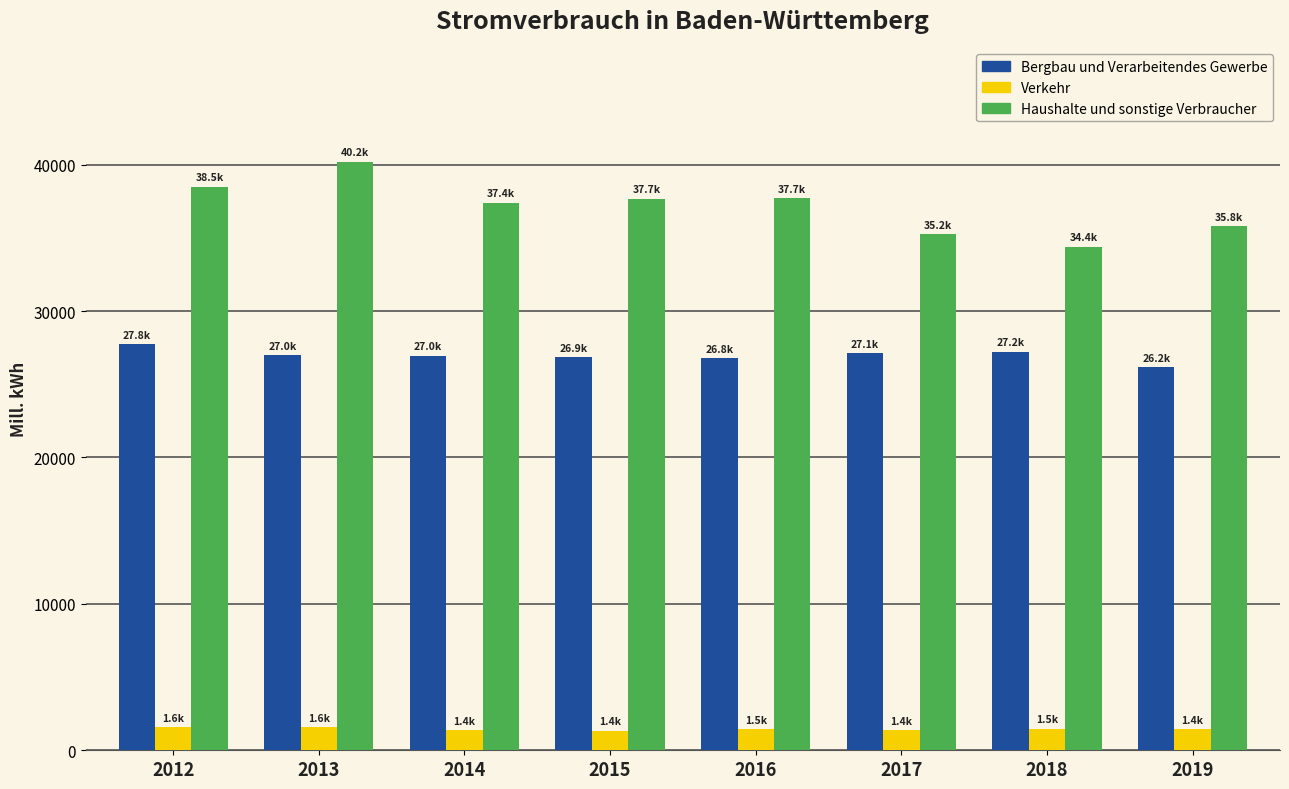

What is the difference between the second highest and second lowest values in the Haushalte und sonstige Verbraucher series?

3268.4